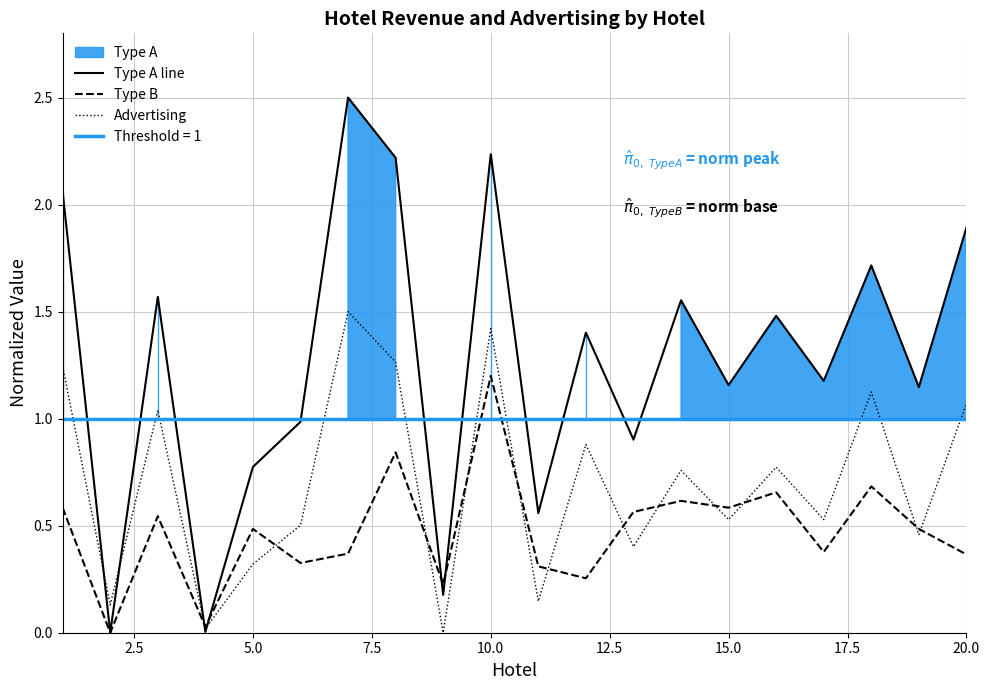

What is the maximum value for Advertising?

1.5